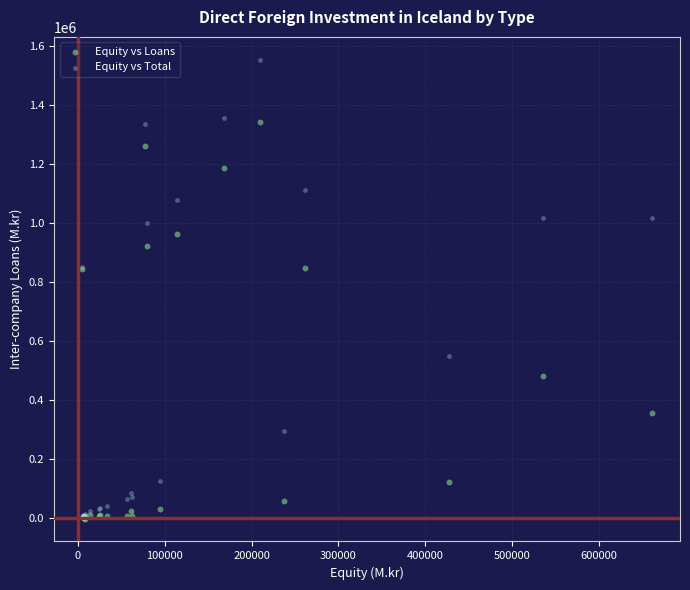

In the Equity vs Loans series, what Y value is closest to 671092?

845894.1